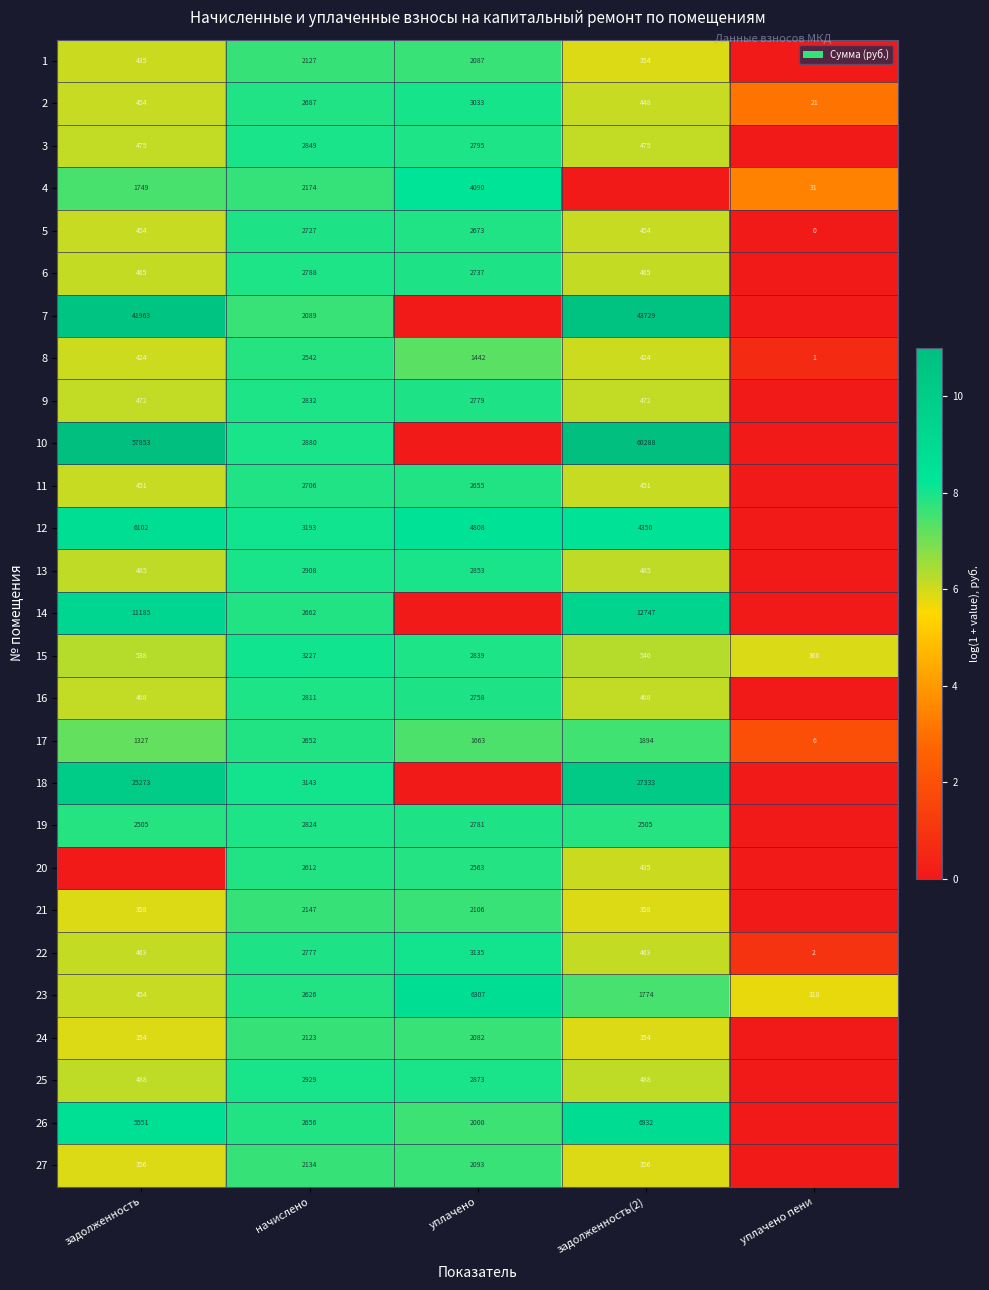

What is the spread (max minus min) of values at задолженность(2)?

11.0